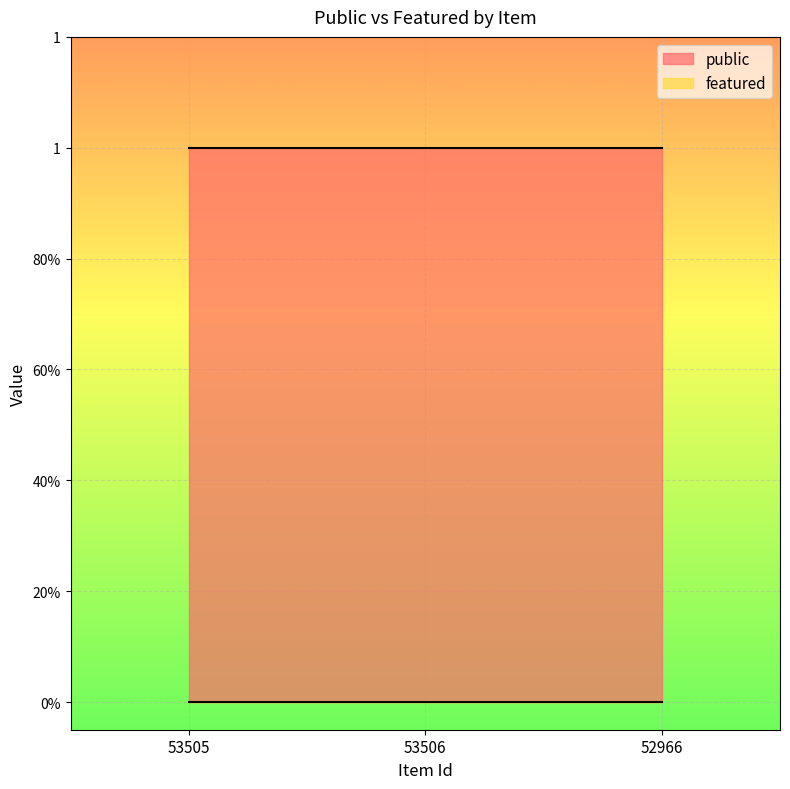

Which category has the lowest value across all series?

53505